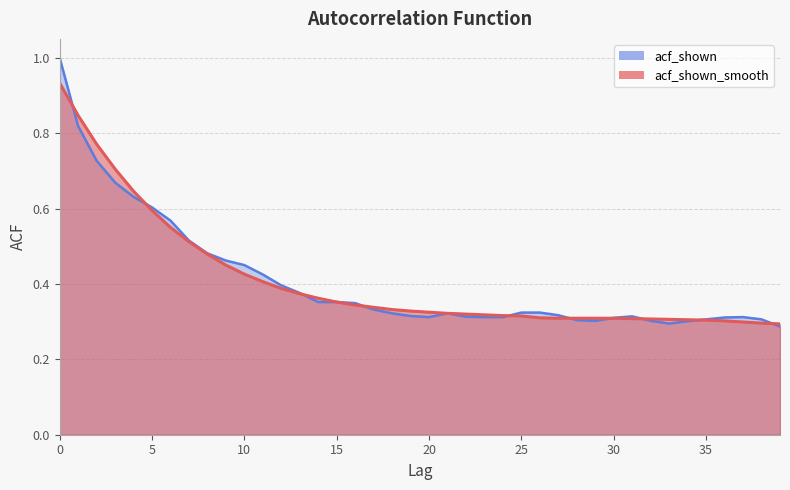

In acf_shown, how many points are higher than both neighbors (excluding endpoints)?

3